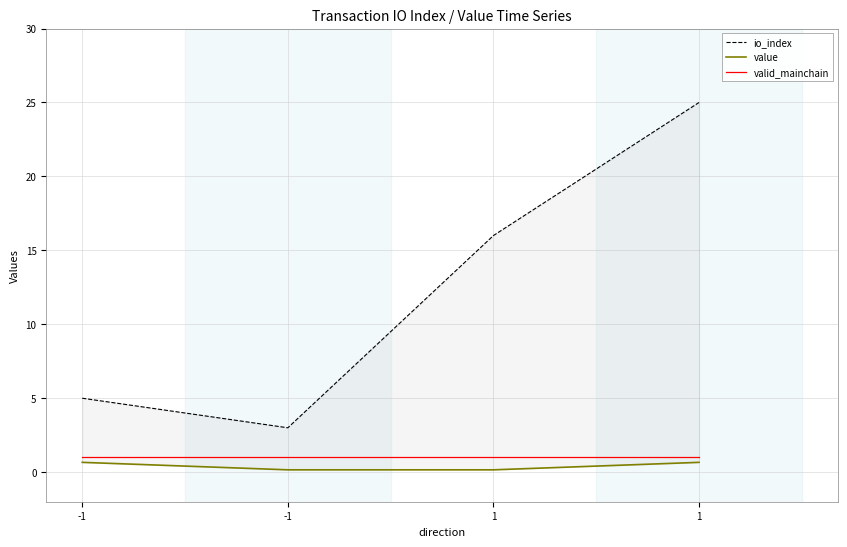

What is the sum of the io_index values at 1 and -1?

28.0